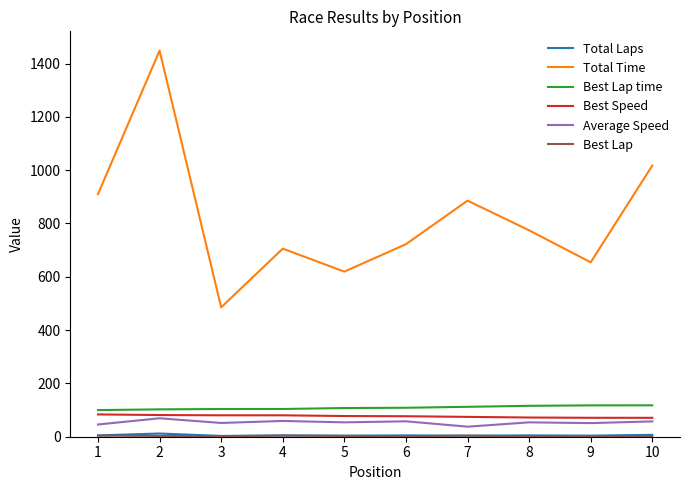

True or false: Total Time and Best Speed intersect in this chart.

False